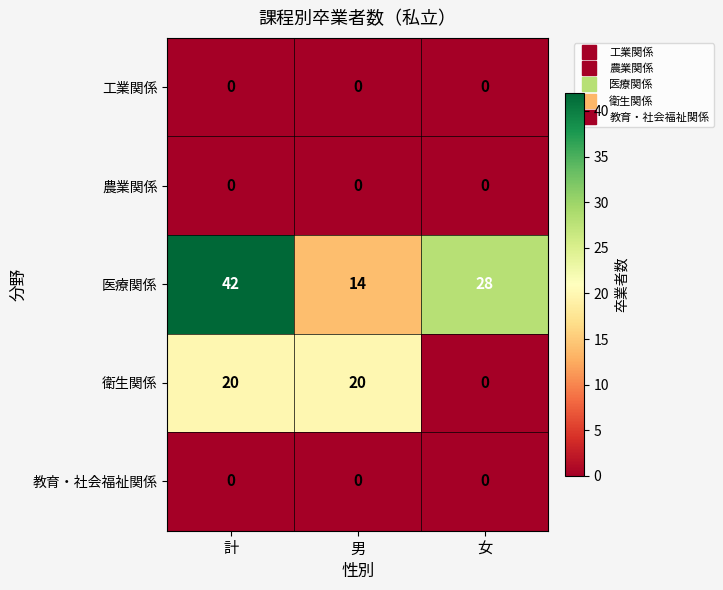

What is the sum of the 医療関係 values at 男 and 女?

42